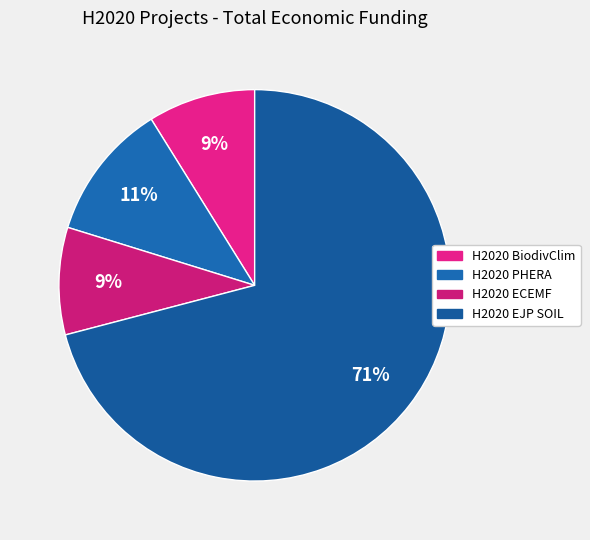

What percentage is the H2020 BiodivClim slice, to the nearest percent?

9%